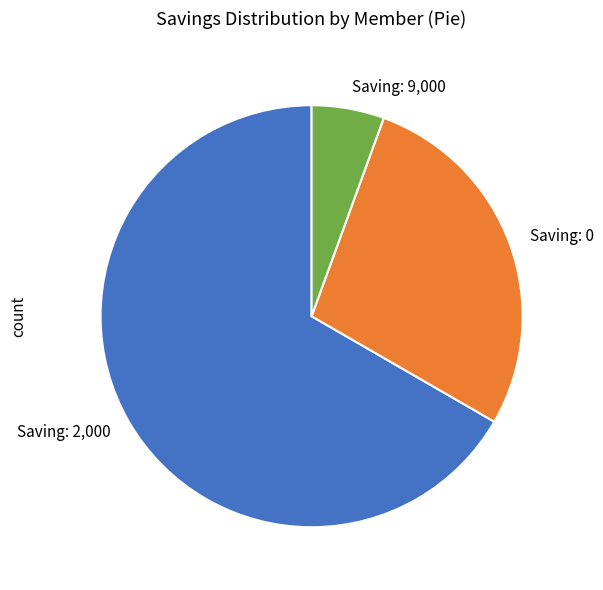

Approximately how many times larger is the value at Saving: 0 compared to Saving: 2,000?

0.4